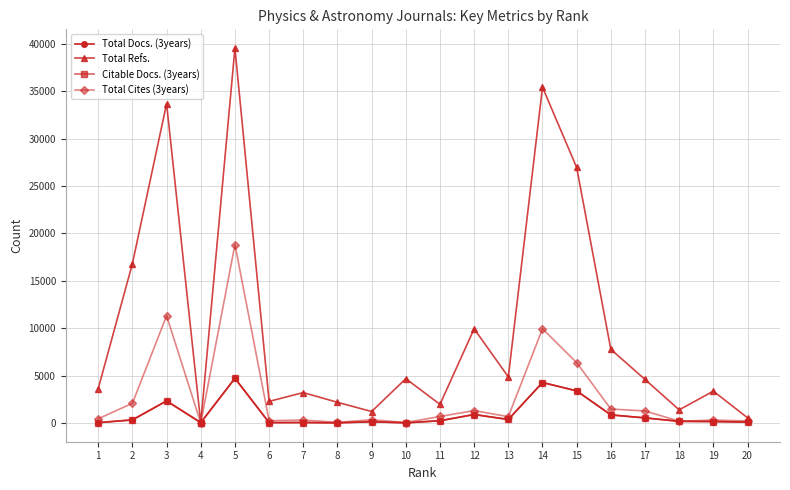

What is the maximum value shown in the chart?

39559